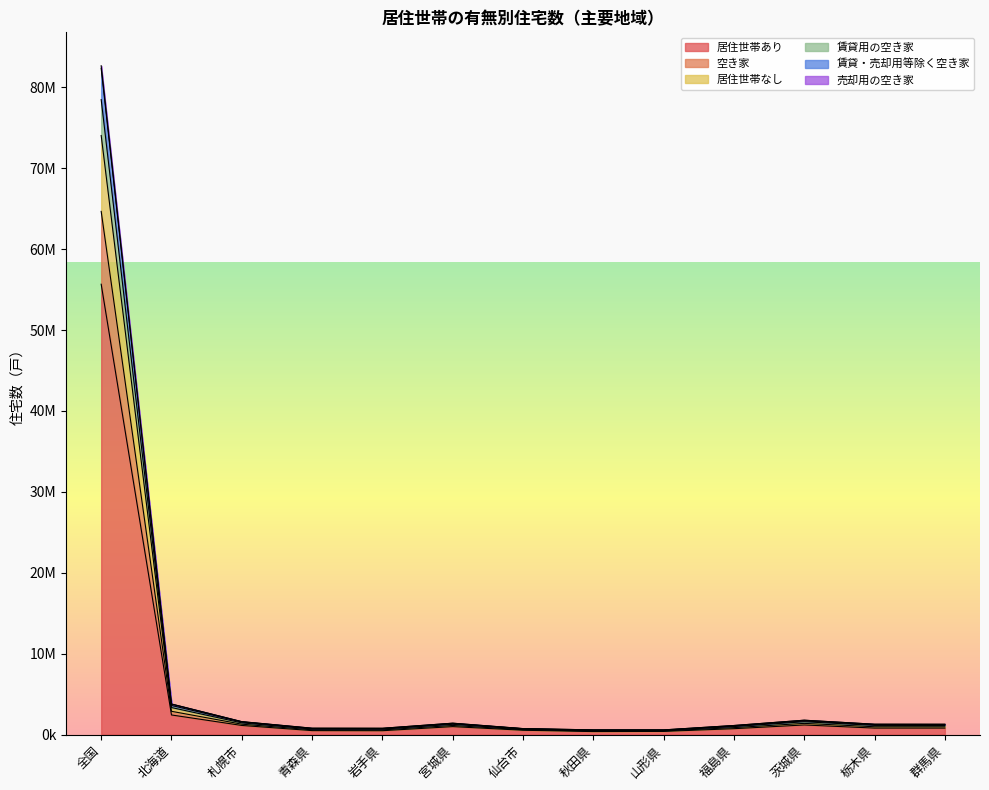

Does the chart display data point markers on the line(s)?

No